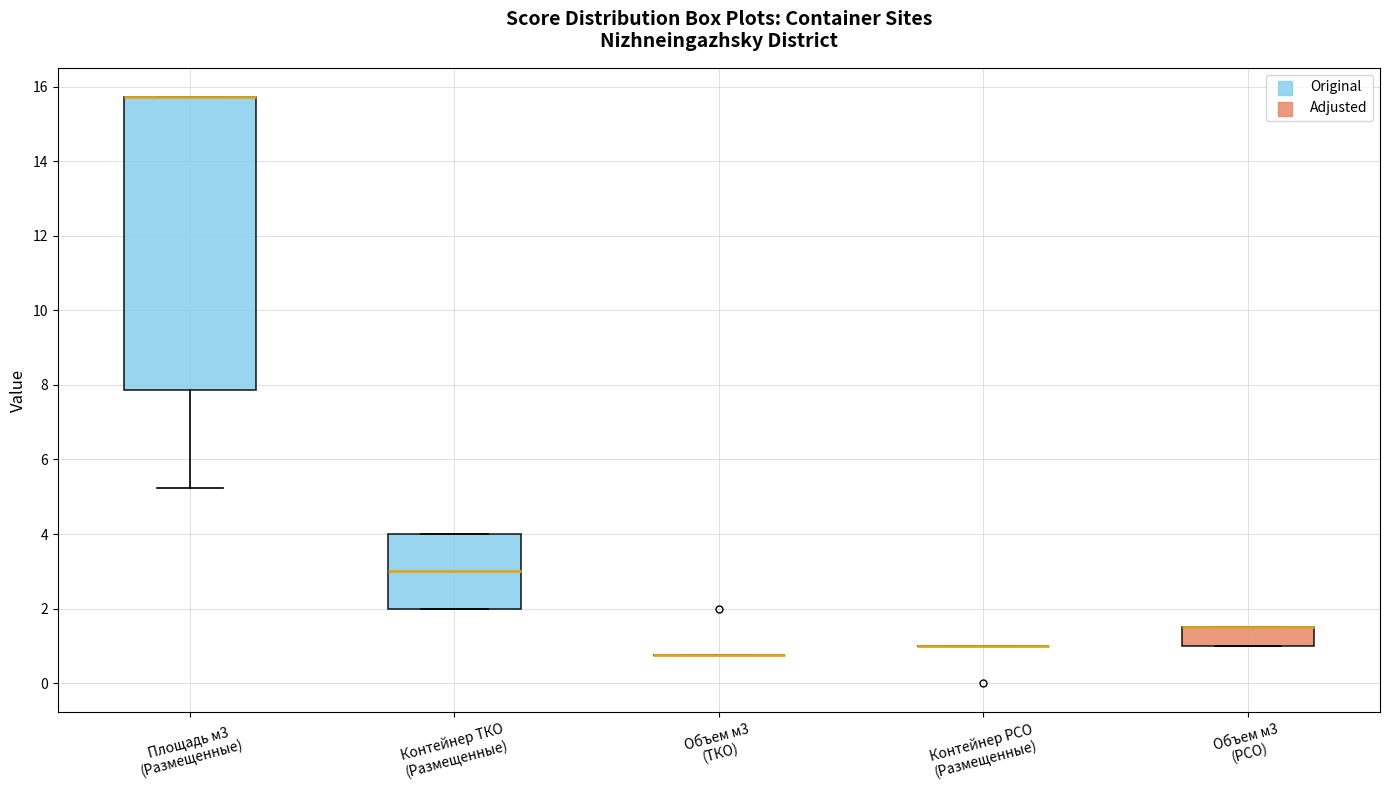

Reading left to right, read every box against the y-axis: the position of its median line, the range the box covers, and the ends of its whiskers. The values are not printed on the chart, so give them approximately, as read against the axis.

Площадь м3 (Размещенные): median 15.8 (drawn on the box's upper edge), box 7.8 to 15.8, whiskers 5.2 to 15.8
Контейнер ТКО (Размещенные): median 3.0, box 2.0 to 4.0, whiskers 2.0 to 4.0
Объем м3 (ТКО): box collapsed to a line at 0.8, whiskers 0.8 to 0.8
Контейнер РСО (Размещенные): box collapsed to a line at 1.0, whiskers 1.0 to 1.0
Объем м3 (РСО): median 1.6 (drawn on the box's upper edge), box 1.0 to 1.6, whiskers 1.0 to 1.6